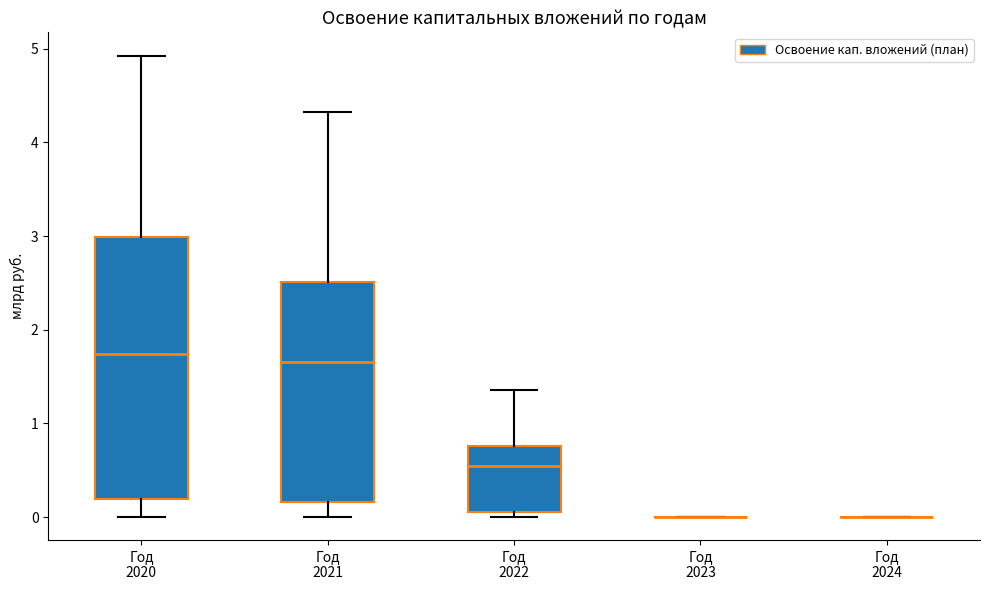

Reading left to right, read every box against the y-axis: the position of its median line, the range the box covers, and the ends of its whiskers. The values are not printed on the chart, so give them approximately, as read against the axis.

Год 2020: median 1.7, box 0.2 to 3.0, whiskers 0.0 to 4.9
Год 2021: median 1.7, box 0.2 to 2.5, whiskers 0.0 to 4.3
Год 2022: median 0.5, box 0.1 to 0.8, whiskers 0.0 to 1.4
Год 2023: box collapsed to a line at 0.0, whiskers 0.0 to 0.0
Год 2024: box collapsed to a line at 0.0, whiskers 0.0 to 0.0